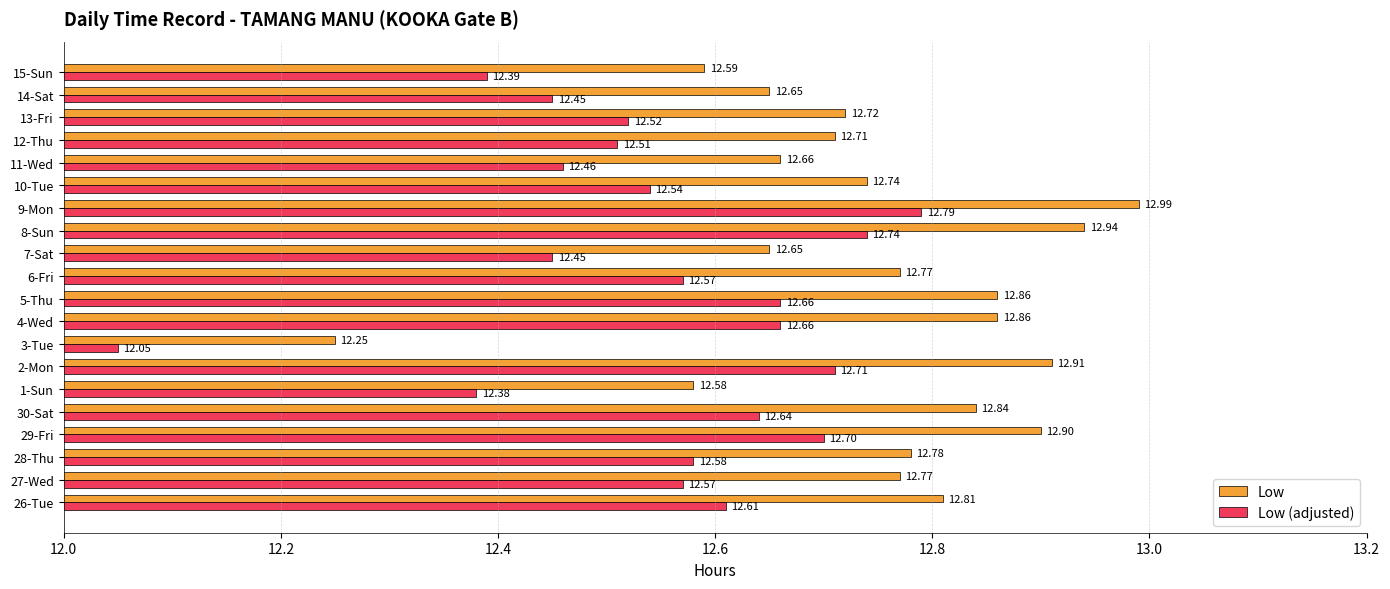

At how many categories does at least one series exceed 12?

20